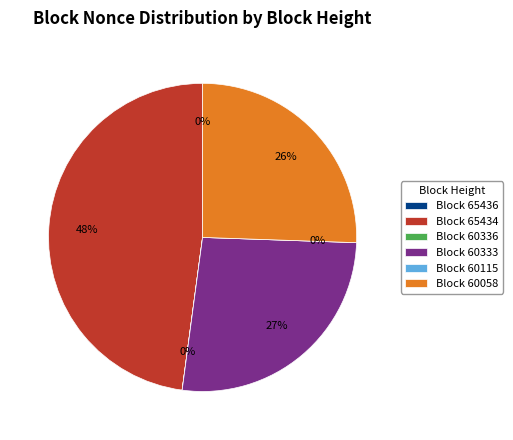

Which slice is the smallest?

60115